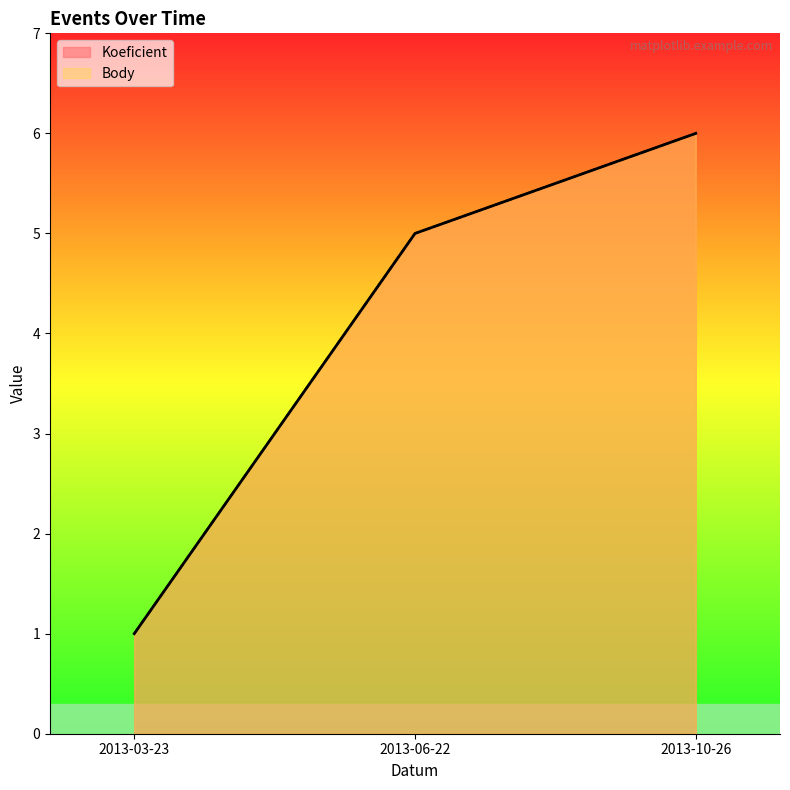

At which label does Koeficient first exceed 5?

2013-10-26